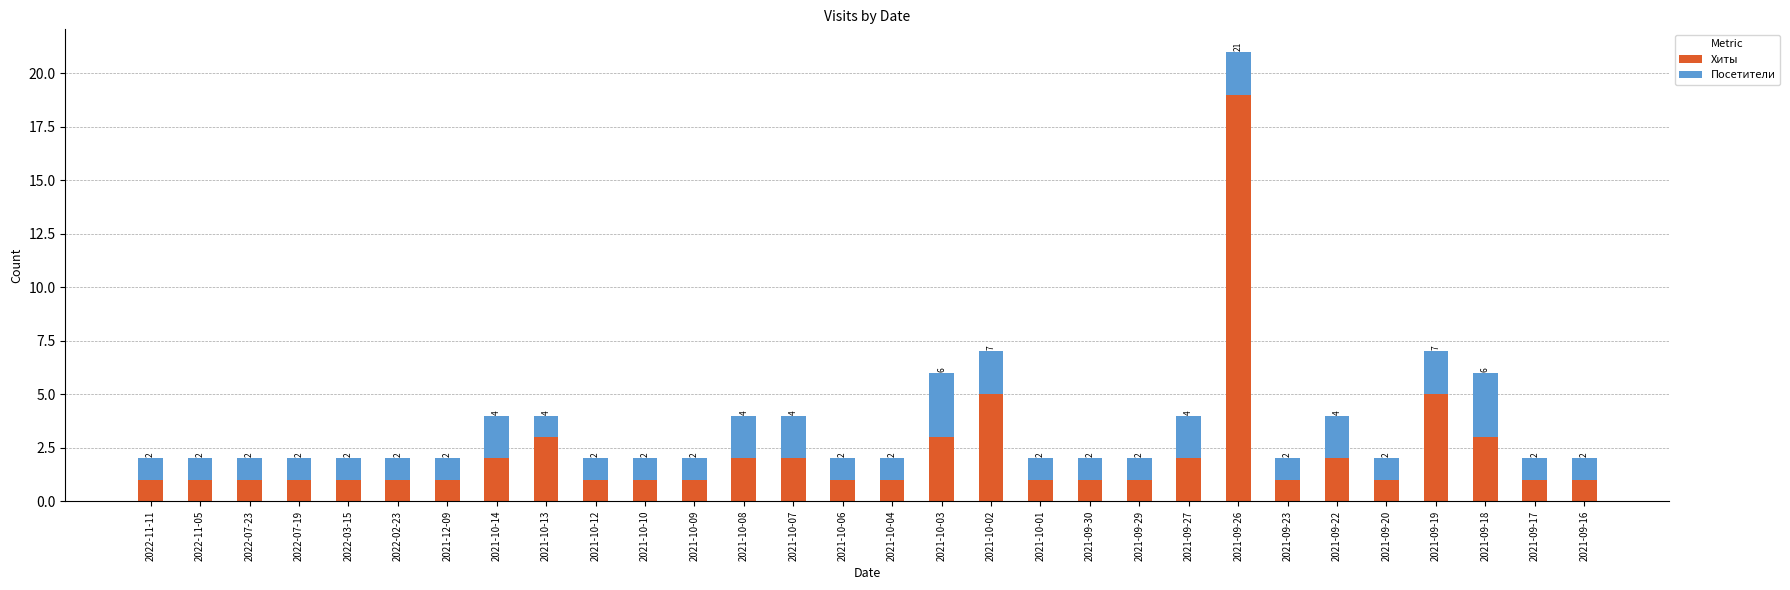

What is the highest value of the Хиты series?

19